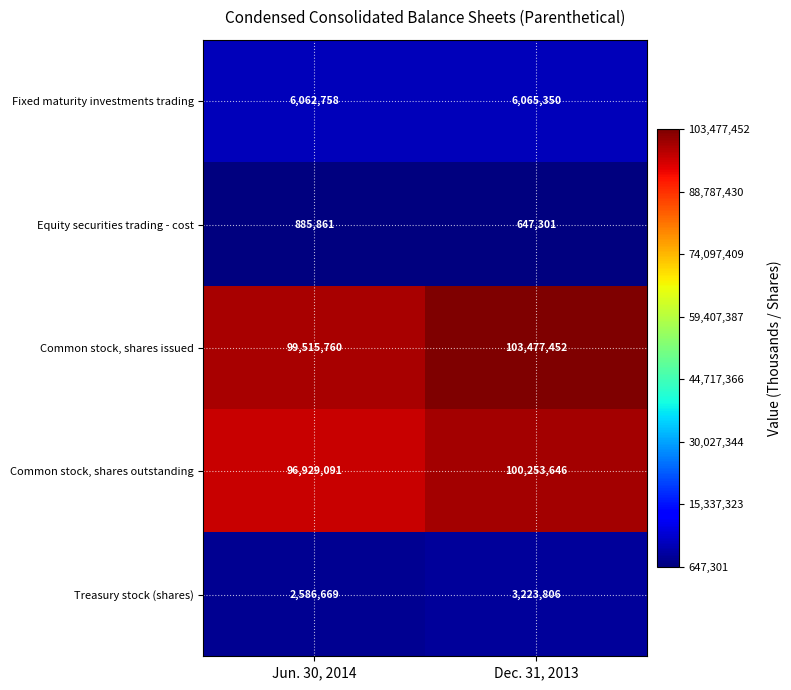

How many data points in Common stock, shares outstanding are less than 100253646?

1